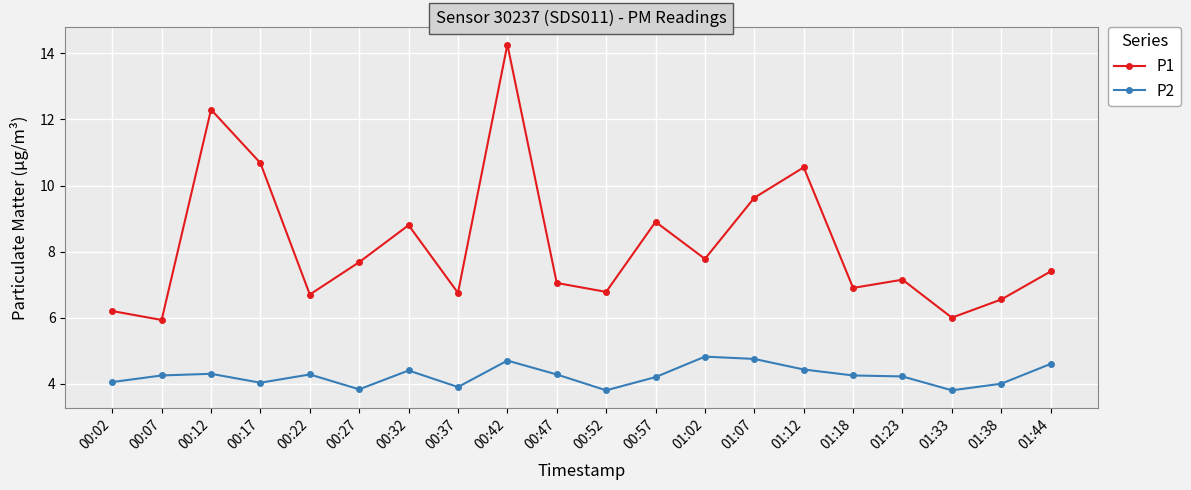

Rank the series at 00:12 from highest to lowest value.

P1, P2